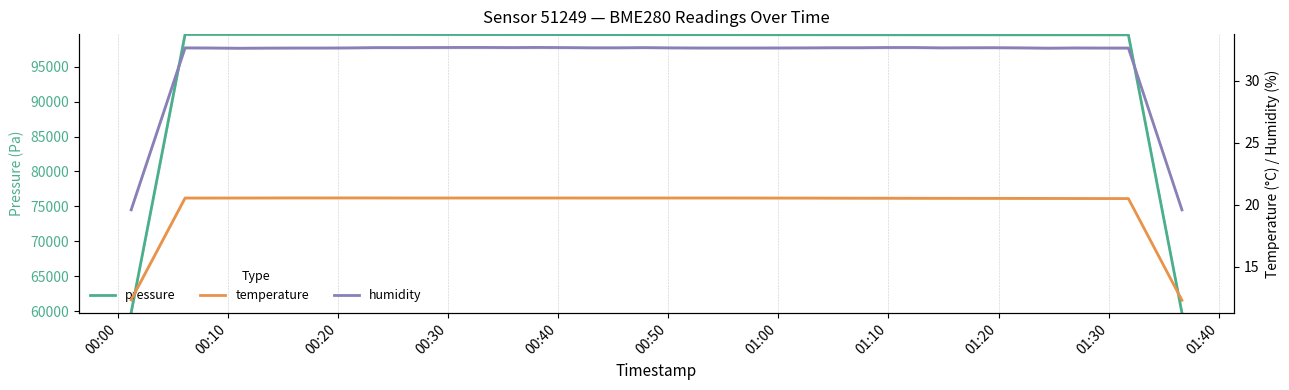

True or false: humidity and pressure cross at least once.

False